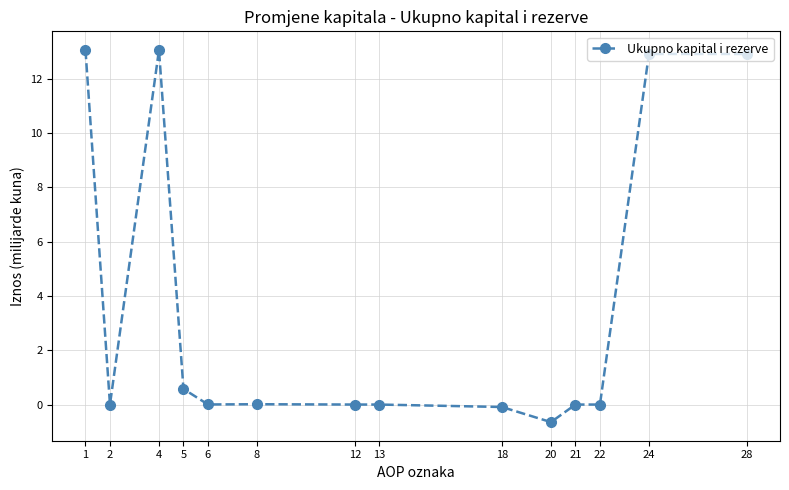

How many series are shown in this chart?

1